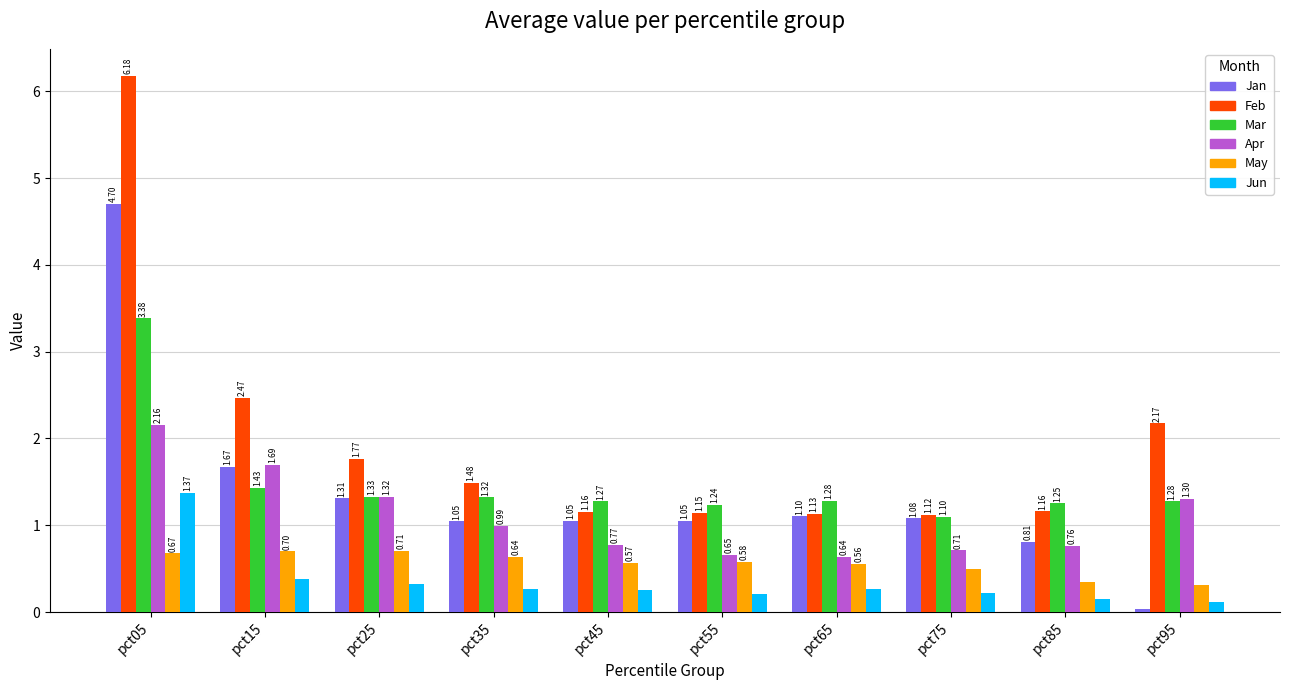

Which category has the highest value in the May series?

pct25